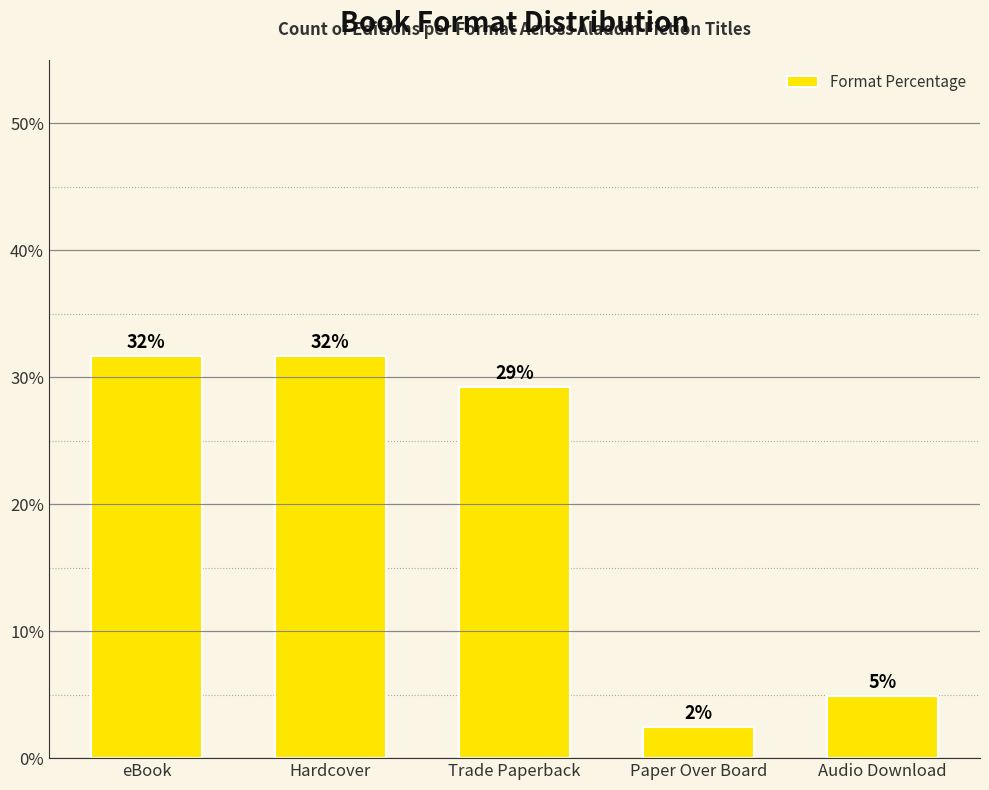

What is the change in value from Hardcover to Paper Over Board?

-29.3